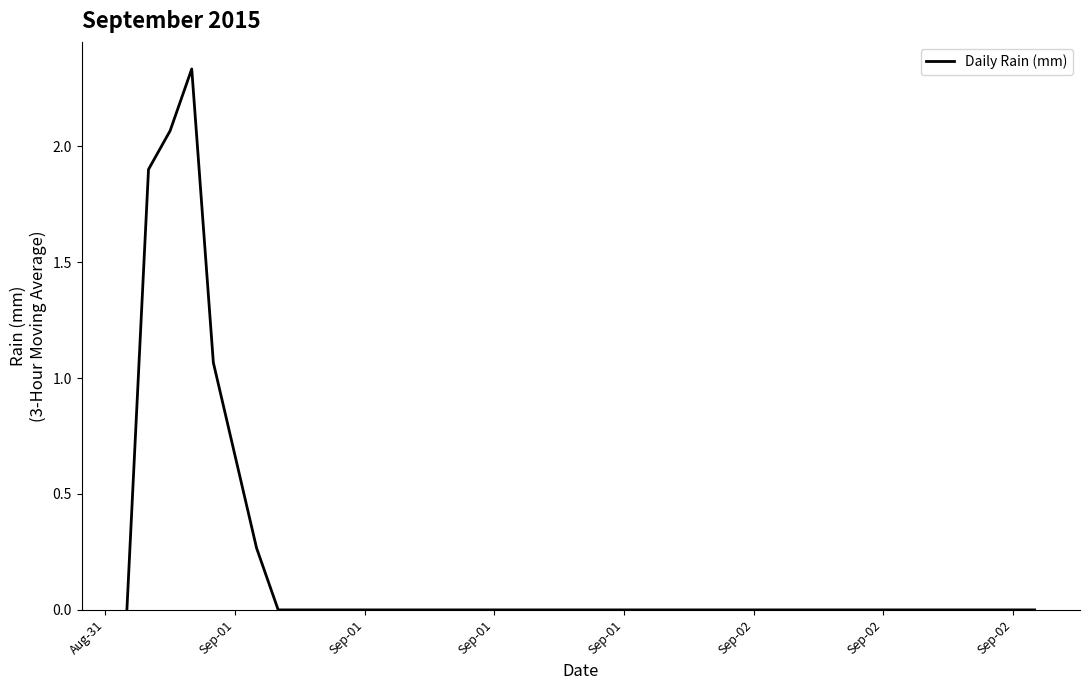

Reading left to right, list all the values displayed in this chart.

0.0	1.9	2.1	2.3	1.1	0.3	0.0	0.0	0.0	0.0	0.0	0.0	0.0	0.0	0.0	0.0	0.0	0.0	0.0	0.0	0.0	0.0	0.0	0.0	0.0	0.0	0.0	0.0	0.0	0.0	0.0	0.0	0.0	0.0	0.0	0.0	0.0	0.0	0.0	0.0